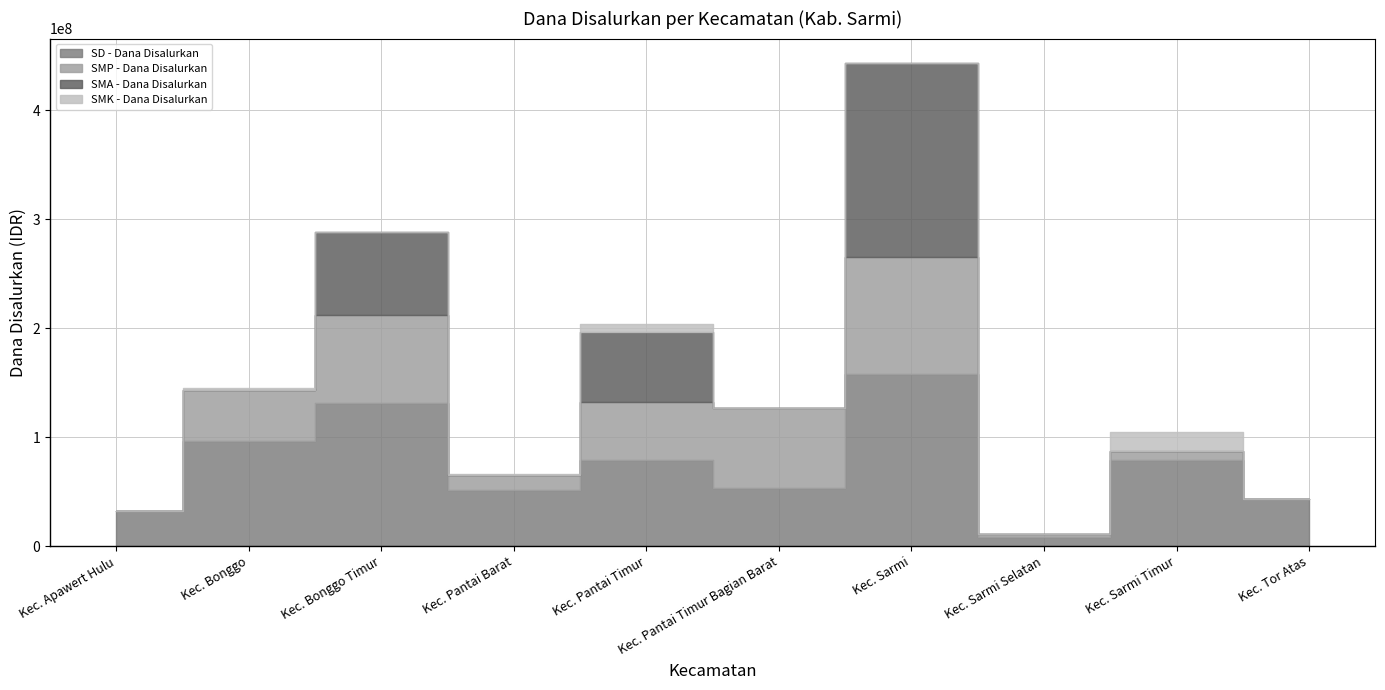

At which category is the sum across all series the highest?

Kec. Sarmi